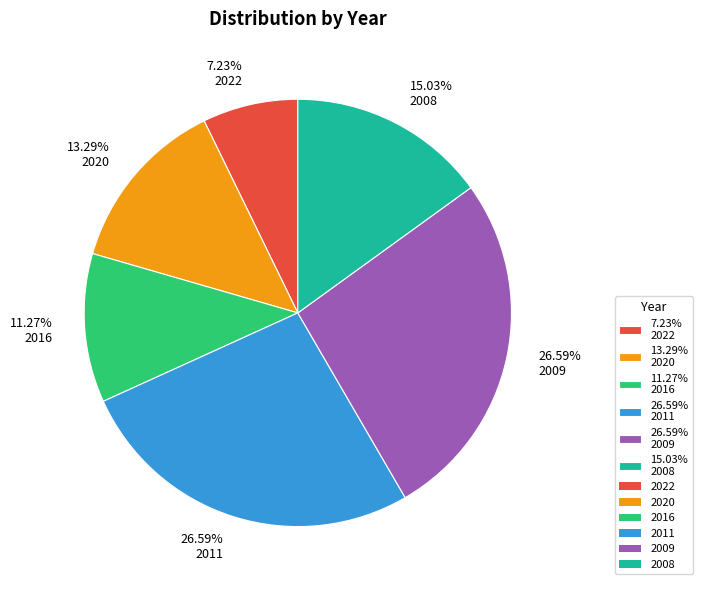

Which slice is the smallest?

7.23% 2022